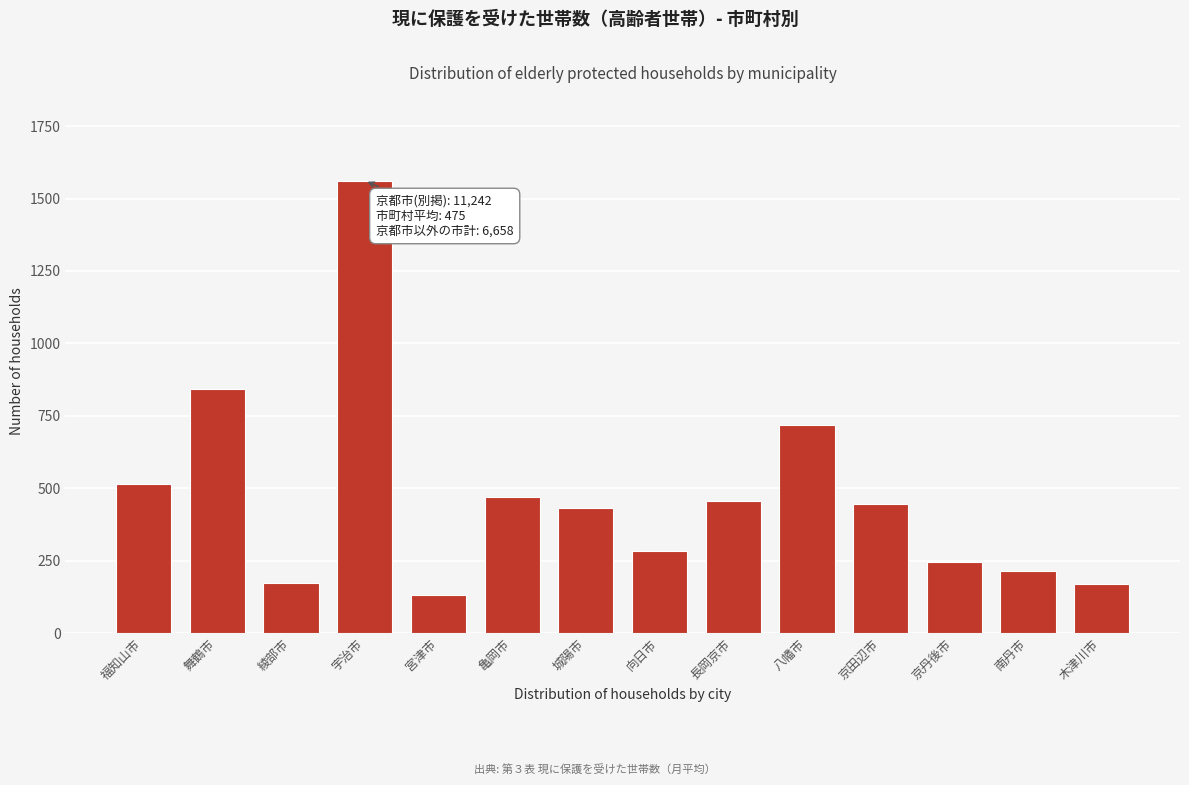

What is the ratio of the value at 福知山市 to the value at 京田辺市?

1.2